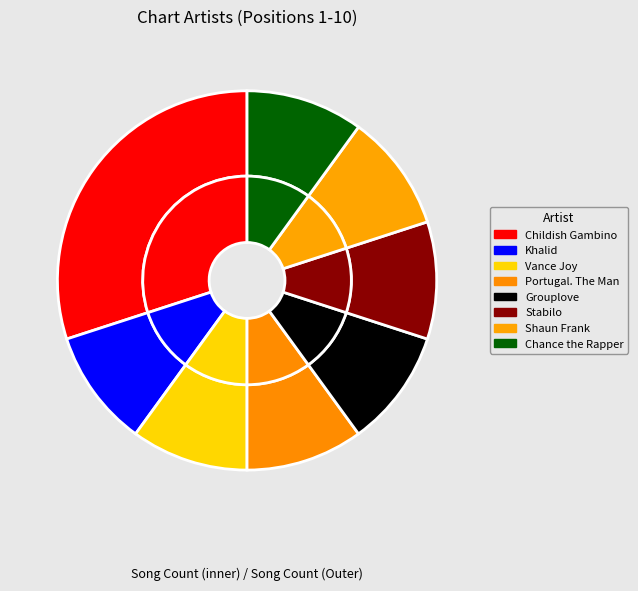

Which category has the biggest portion of the pie?

Childish Gambino